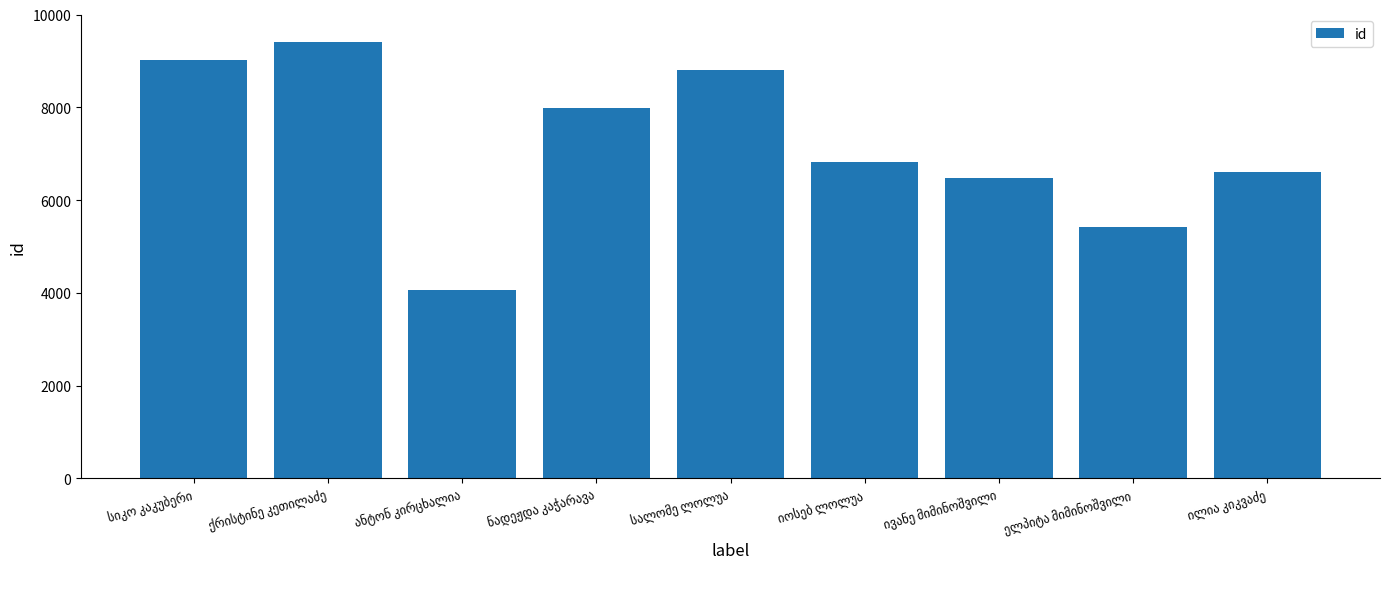

What is the difference between the maximum and minimum values?

5347